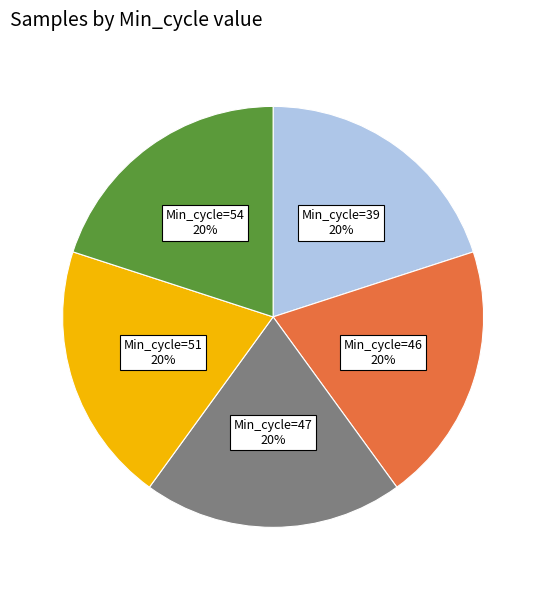

Is there a majority slice in this chart?

No